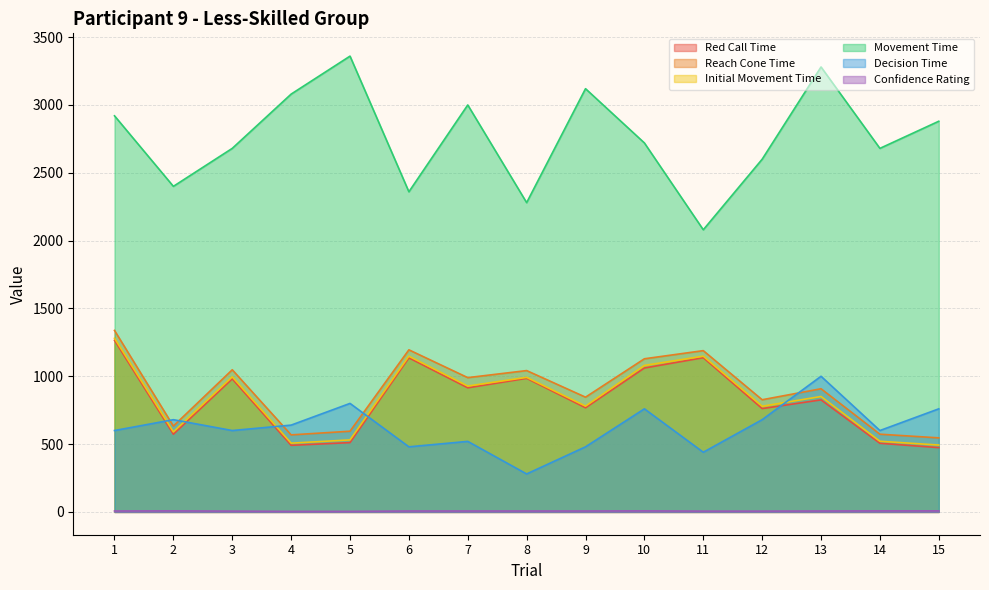

Where is the first local maximum for Movement Time?

5